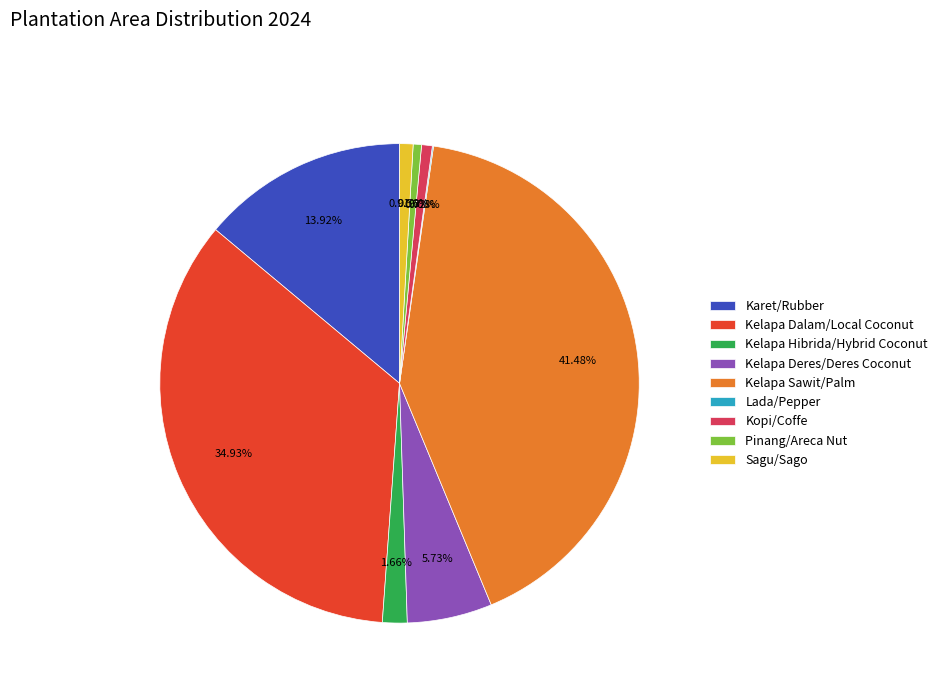

To the nearest percent, what portion does Karet/Rubber represent?

14%